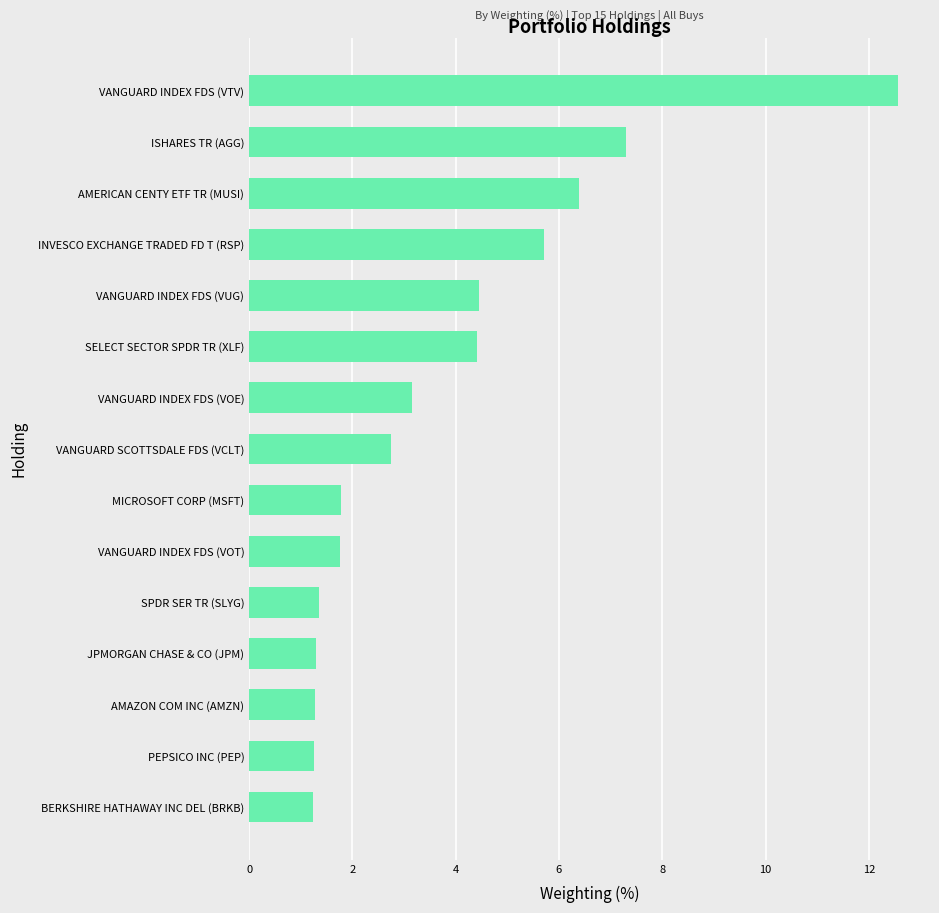

What is the difference between the values at JPMORGAN CHASE & CO (JPM) and MICROSOFT CORP (MSFT)?

0.5